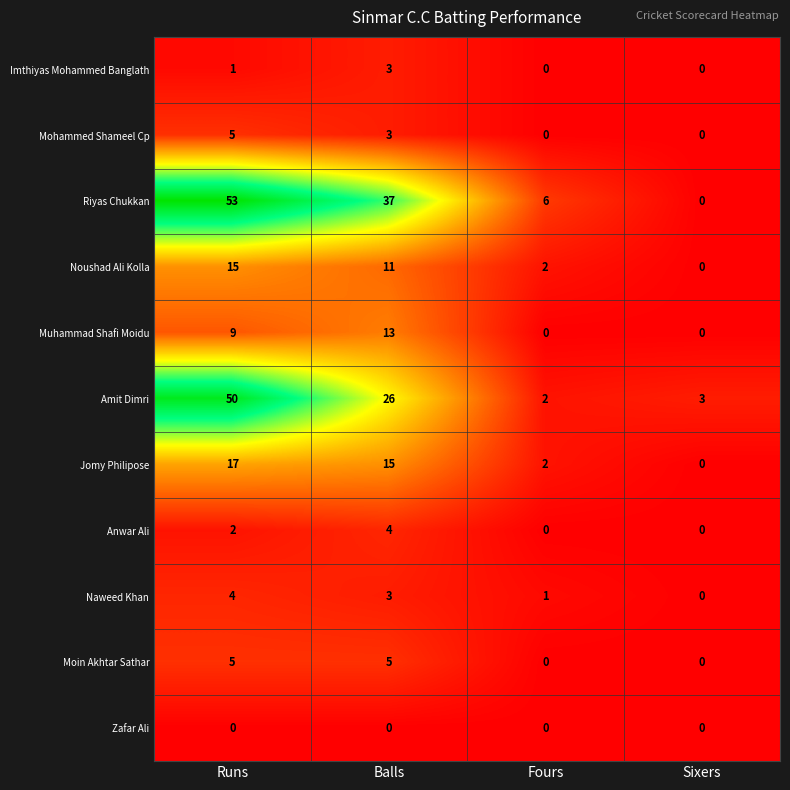

The Riyas Chukkan series shows 30 at Runs. True or false?

False